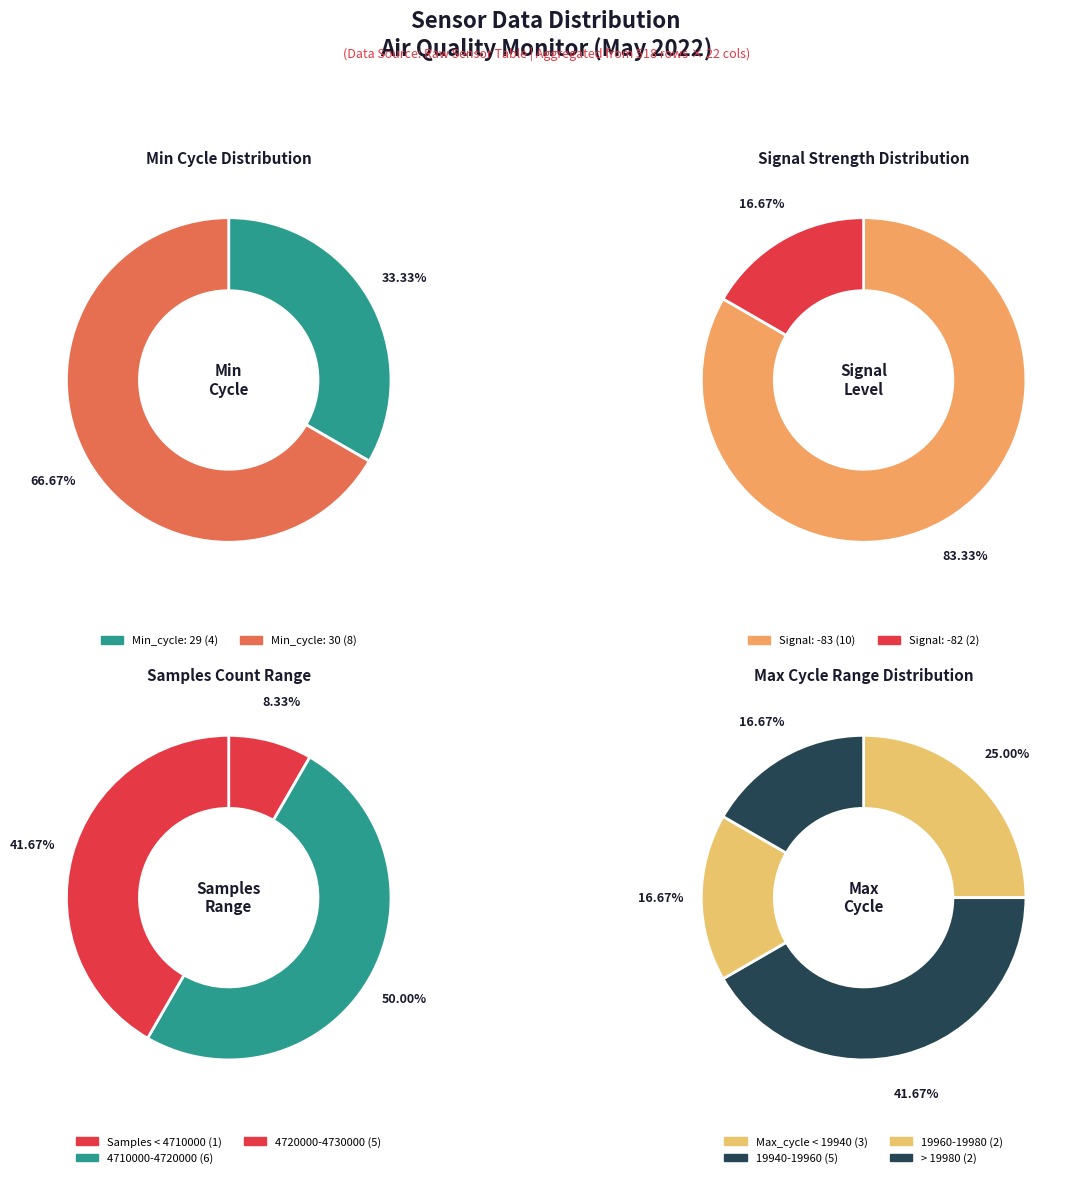

Is there any slice that represents more than half of the pie?

No